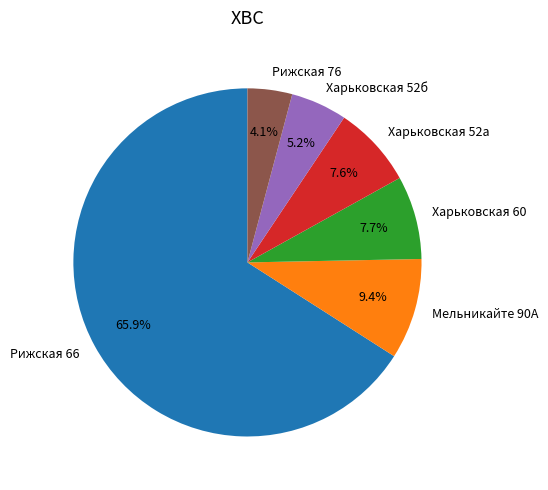

Approximately how many times larger is the value at Харьковская 52б compared to Мельникайте 90А?

0.6